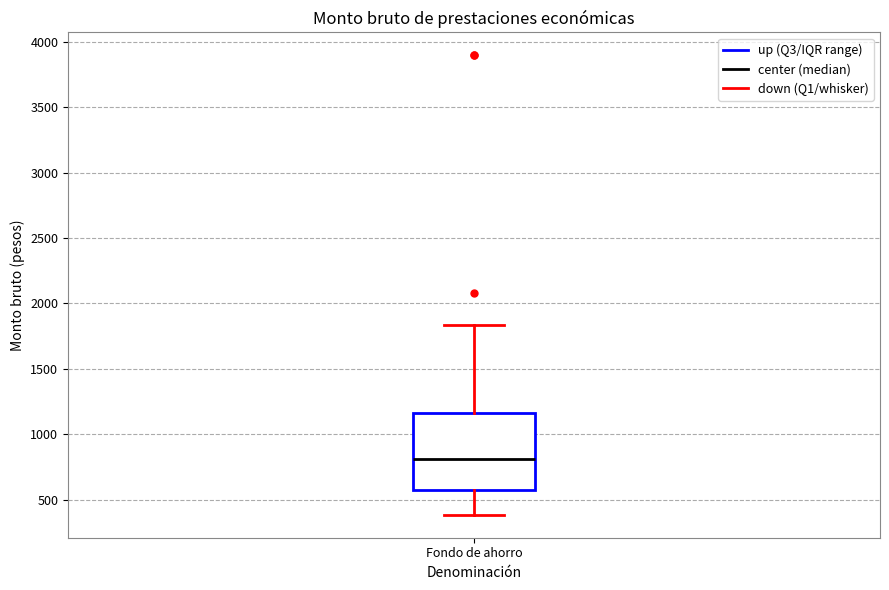

Read this box plot against the y-axis: the position of the median line, the range covered by the box, and the ends of both whiskers. The values are not printed on the chart, so give them approximately, as read against the axis.

median 800, box 550 to 1150, whiskers 400 to 1850